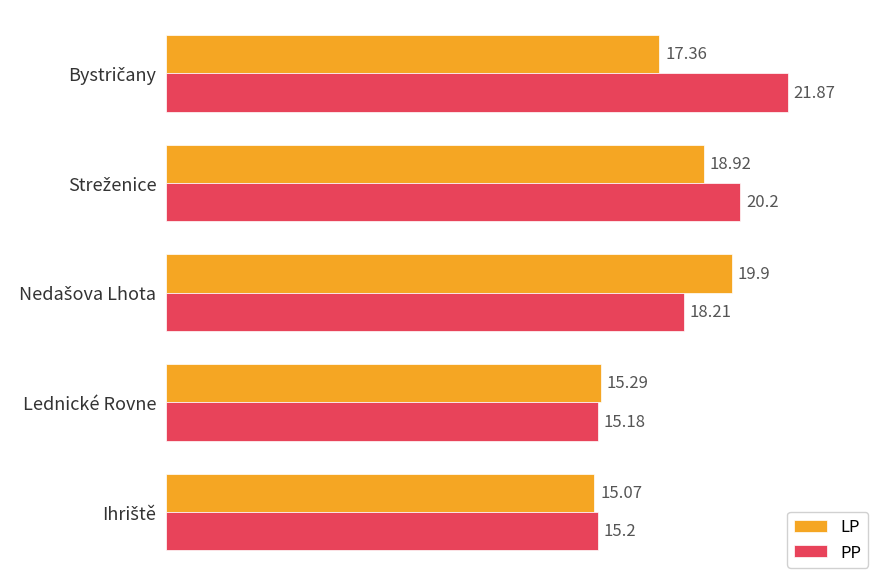

What is the average value of the LP series?

17.3